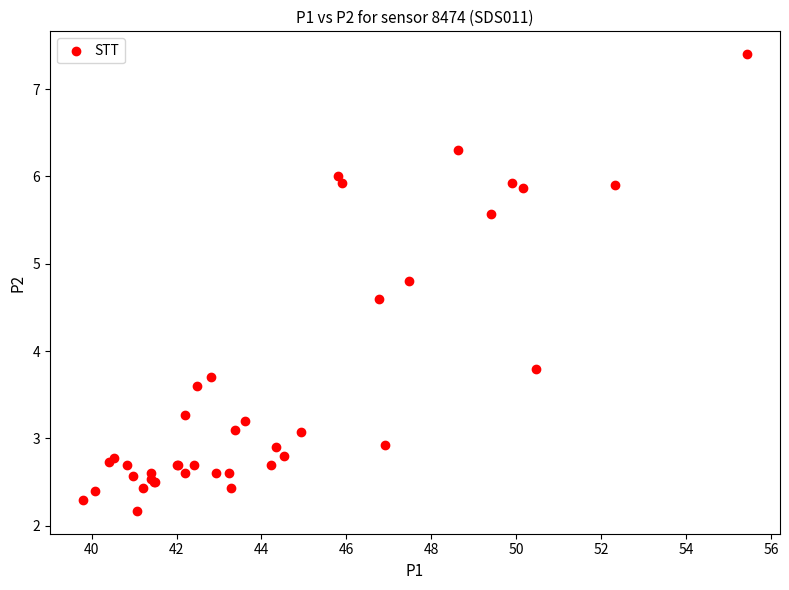

What Y value in the scatter plot is closest to 4?

3.8